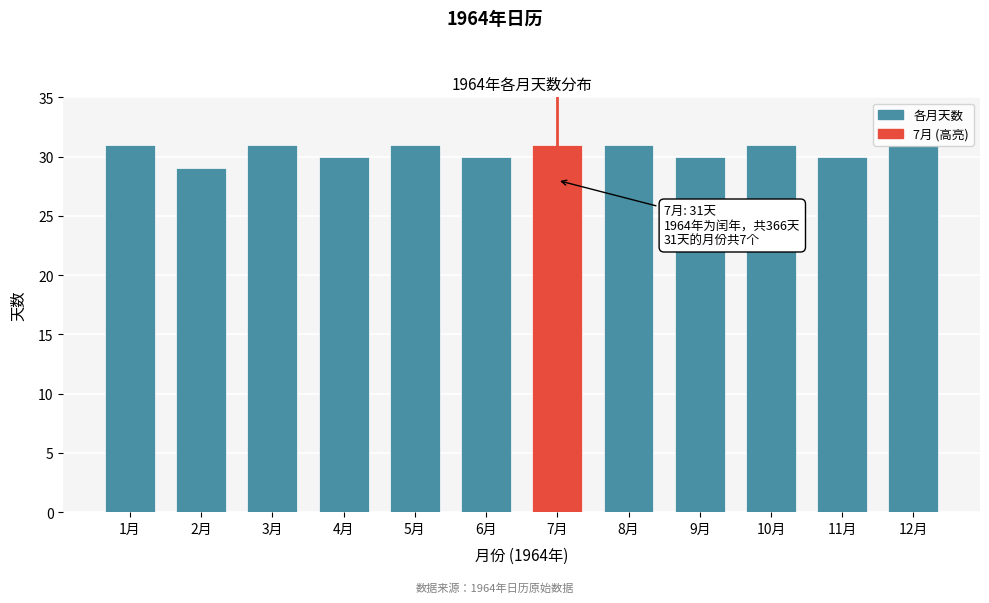

What is the sum of all values?

366